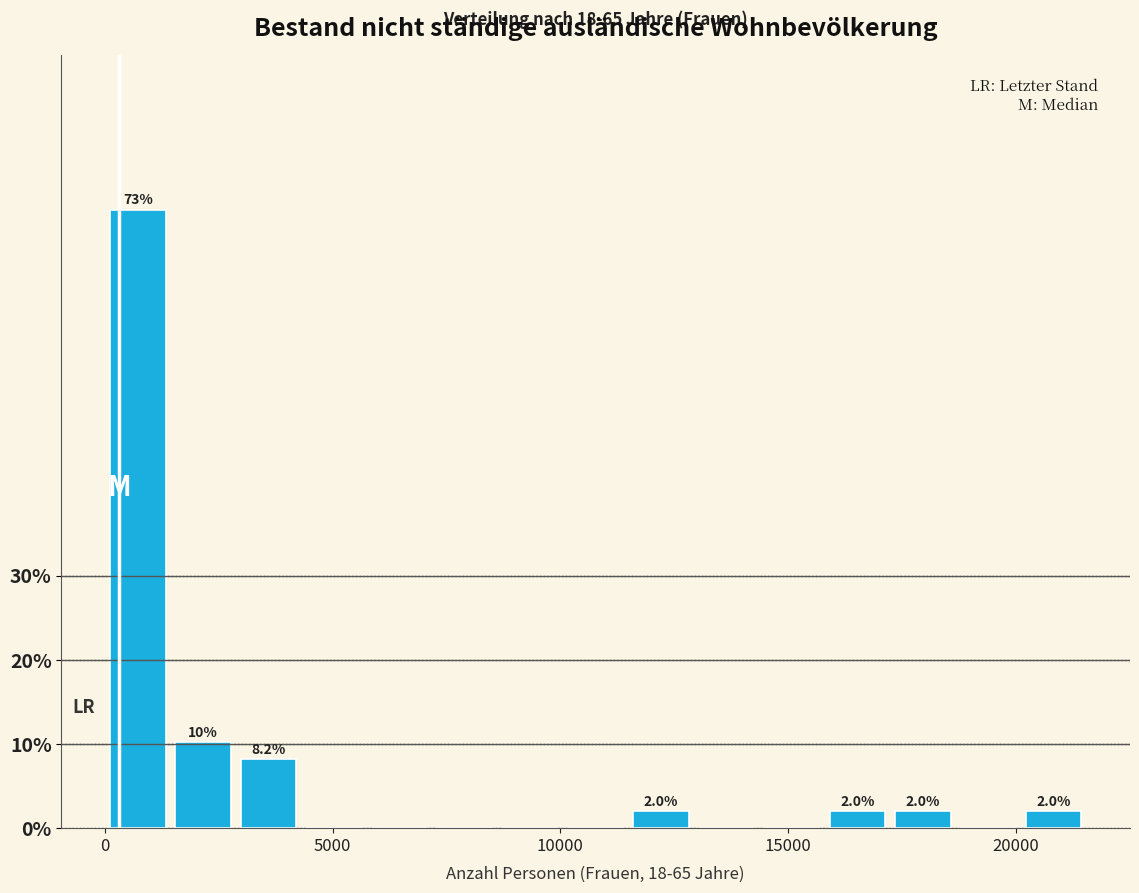

Read against the x-axis, roughly where is the centre of the tallest bar?

500